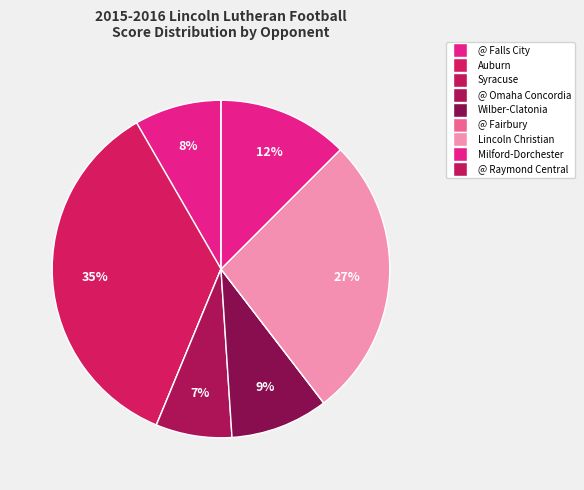

True or false: Milford-Dorchester accounts for 12% of the total.

True